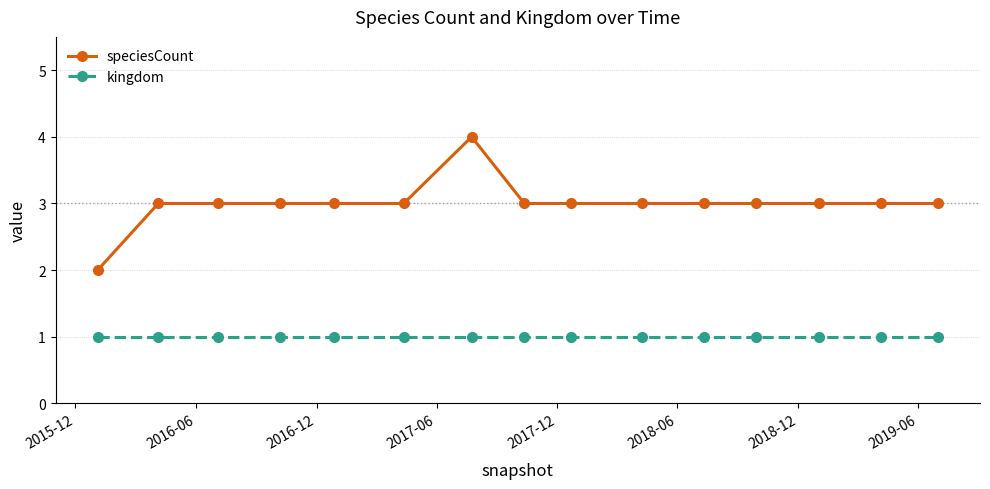

Which series has the widest spread of values?

speciesCount